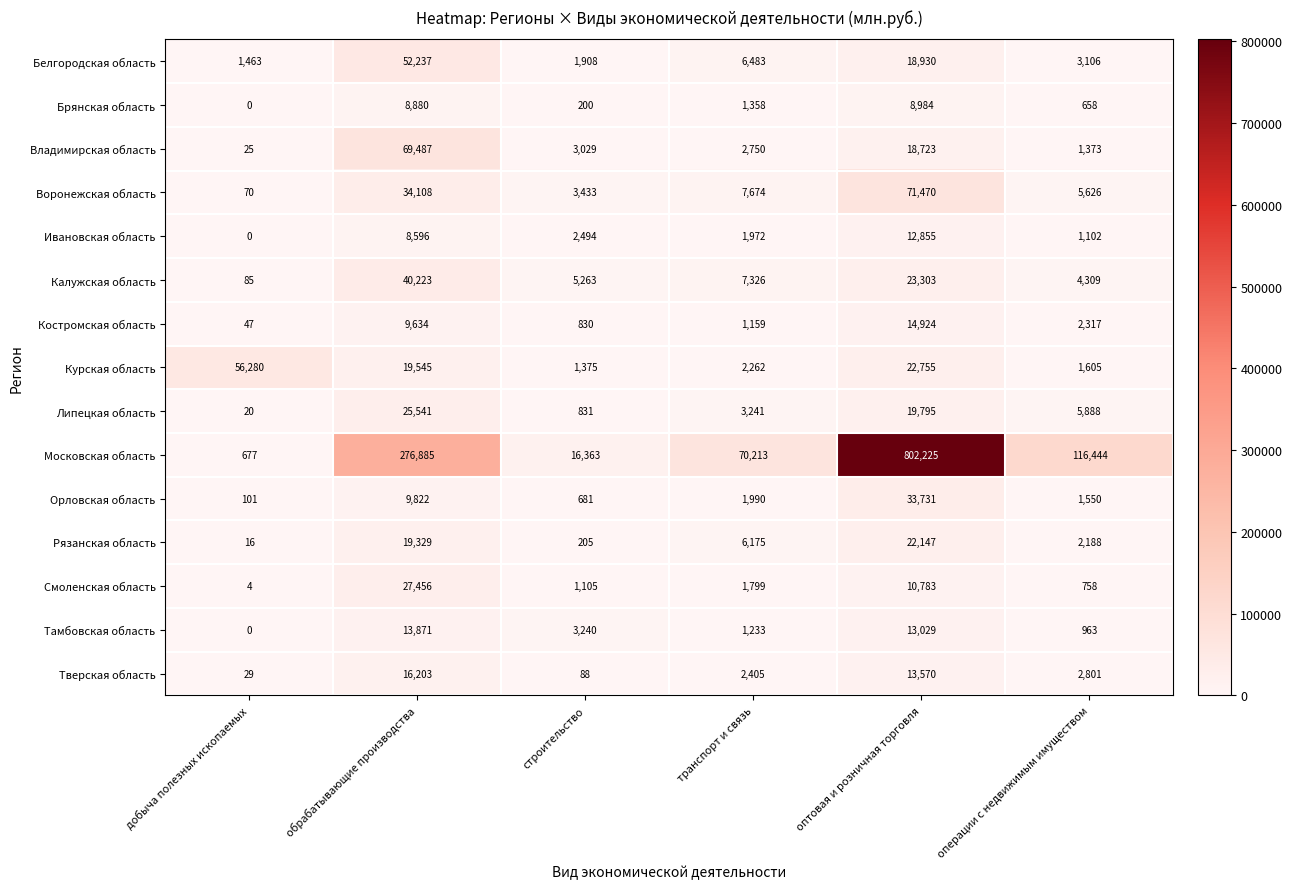

How many distinct data groups are displayed?

15